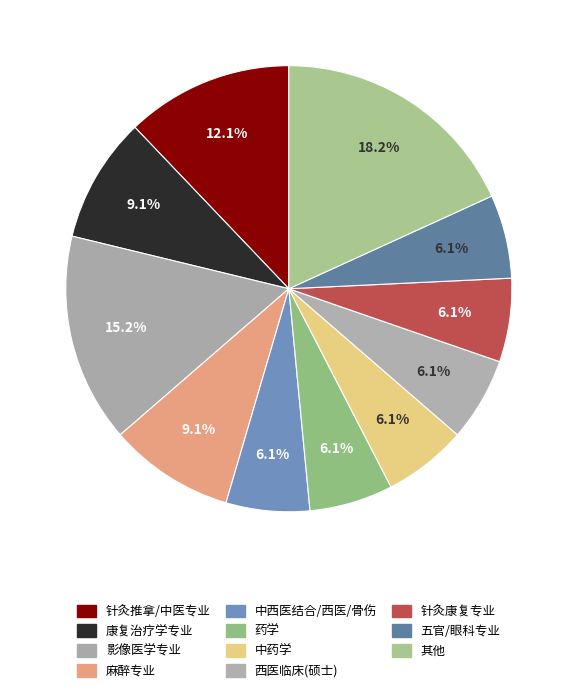

Count the number of slices in the pie.

11